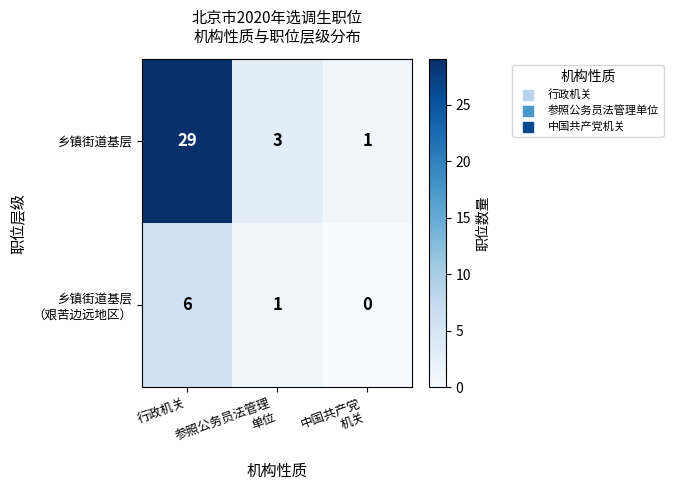

At how many categories does at least one series exceed 18?

1